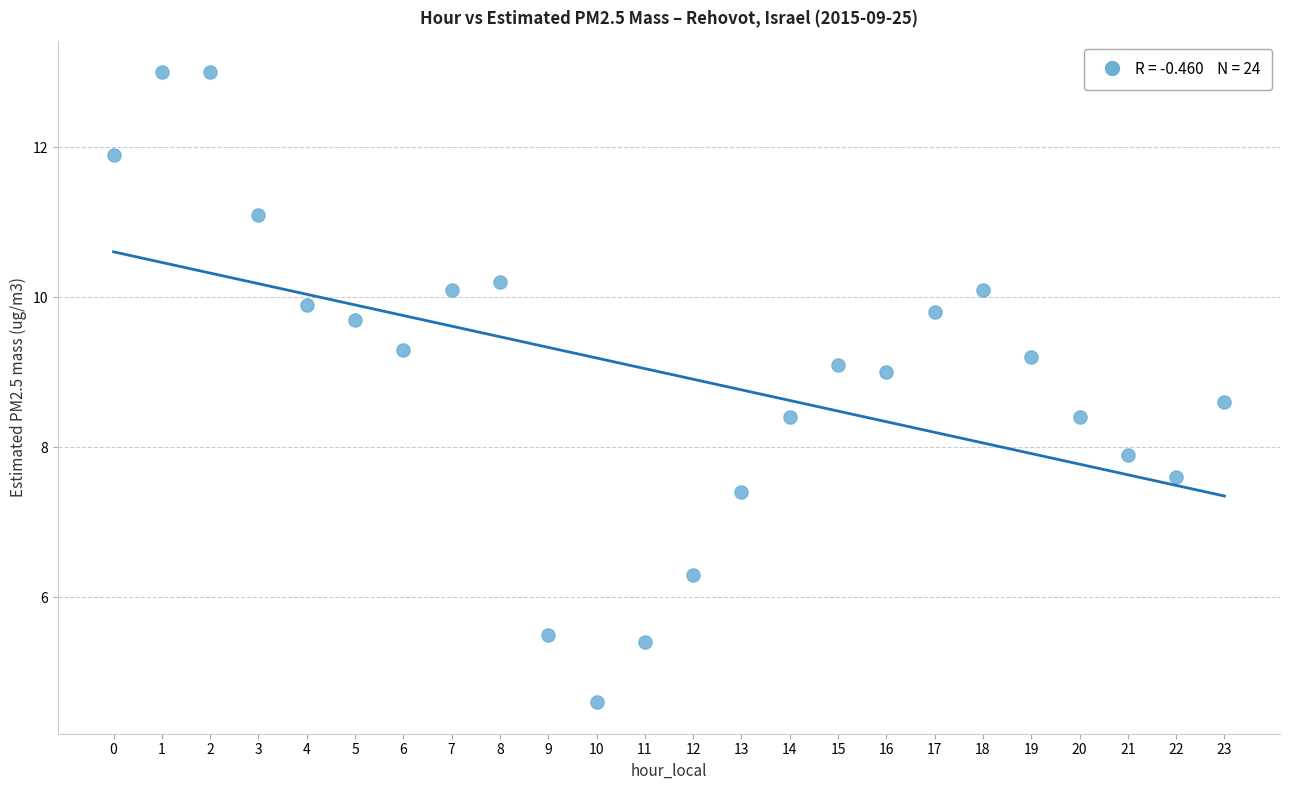

What is the range of Y values (max minus min)?

8.4